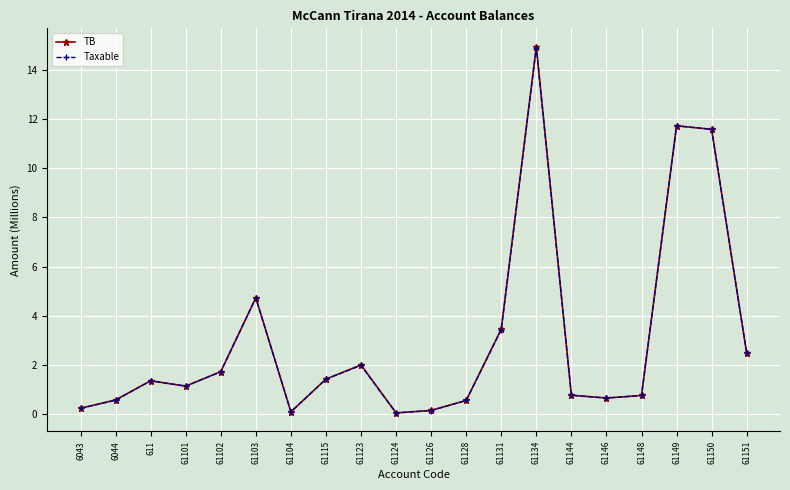

What is the sum of all Taxable values?

60.4